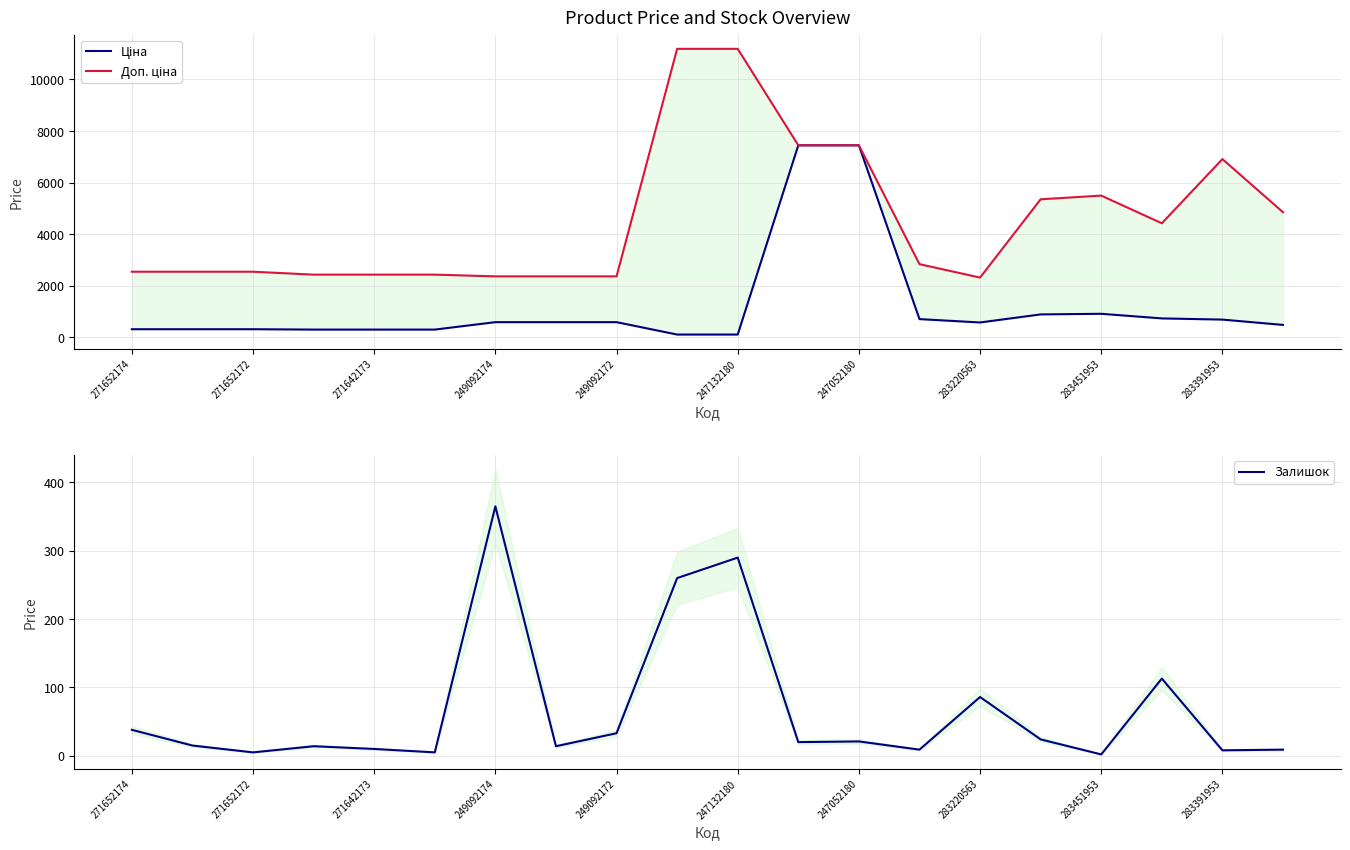

Which category has the highest value in the Залишок series?

249092174